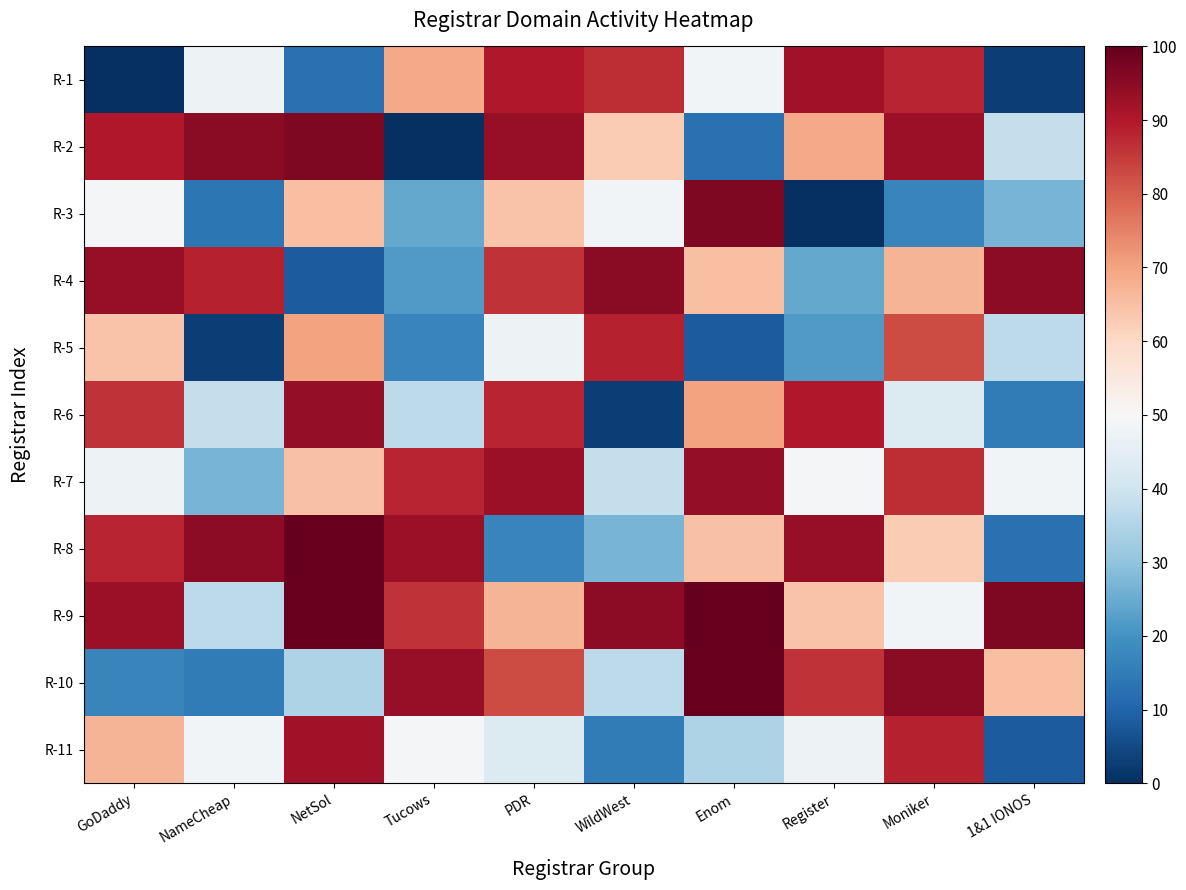

Rank the series at WildWest from lowest to highest value.

R-6, R-11, R-8, R-10, R-7, R-3, R-2, R-1, R-5, R-9, R-4